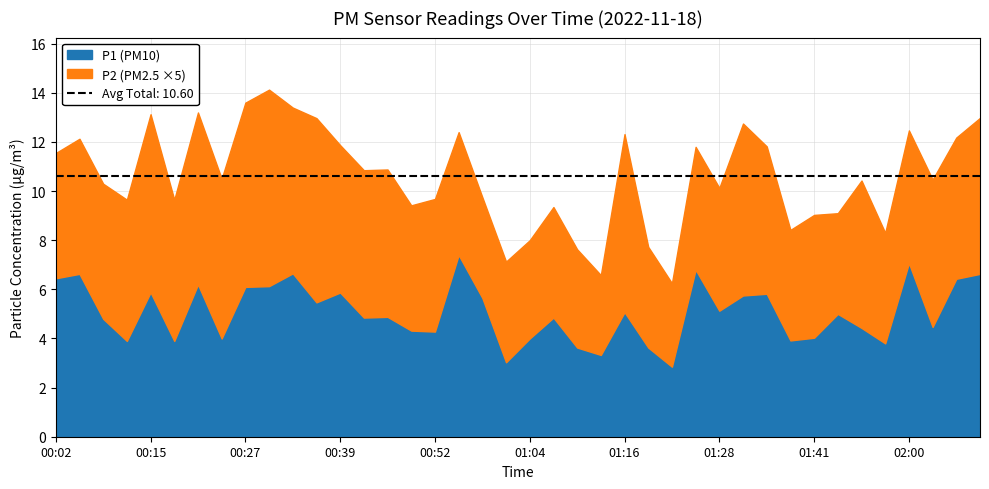

Does the chart have visible grid lines?

Yes